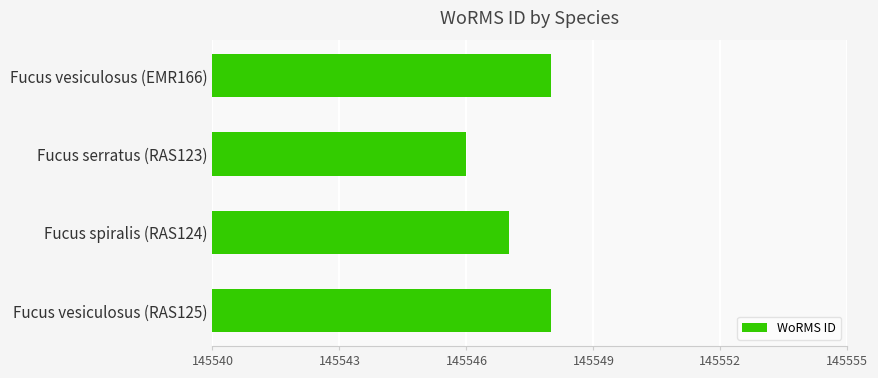

Is it true that the value at Fucus serratus (RAS123) is 145546?

True